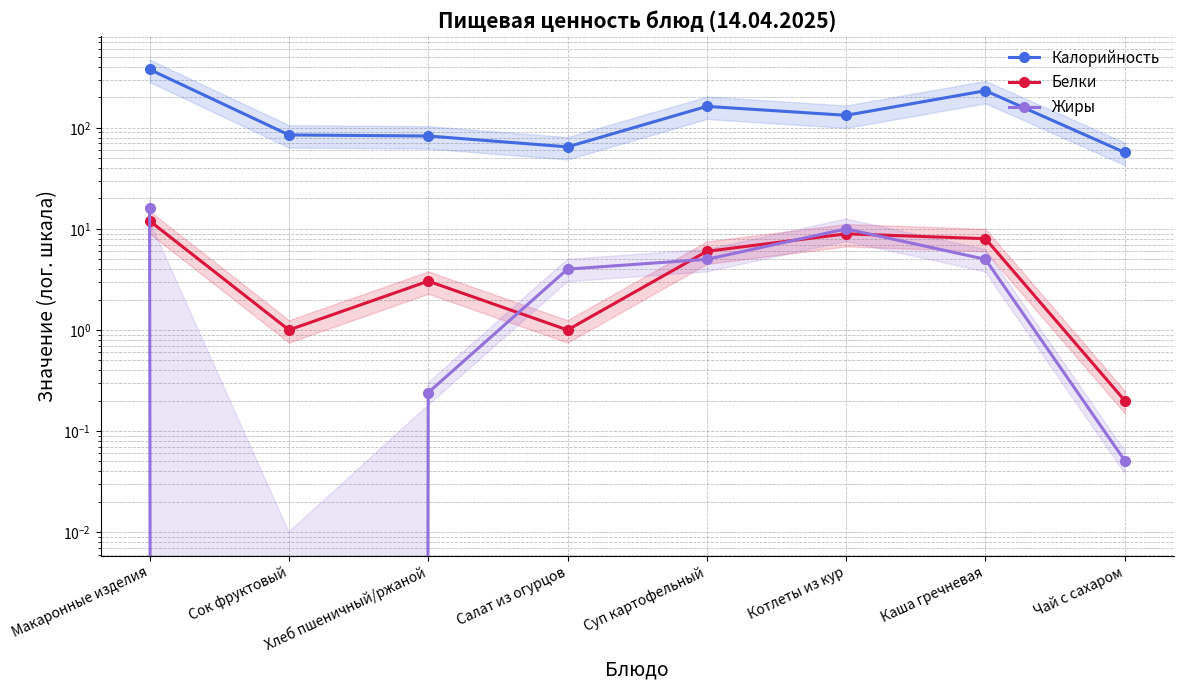

What is the value of the Калорийность point at the 2nd from the left?

85.0